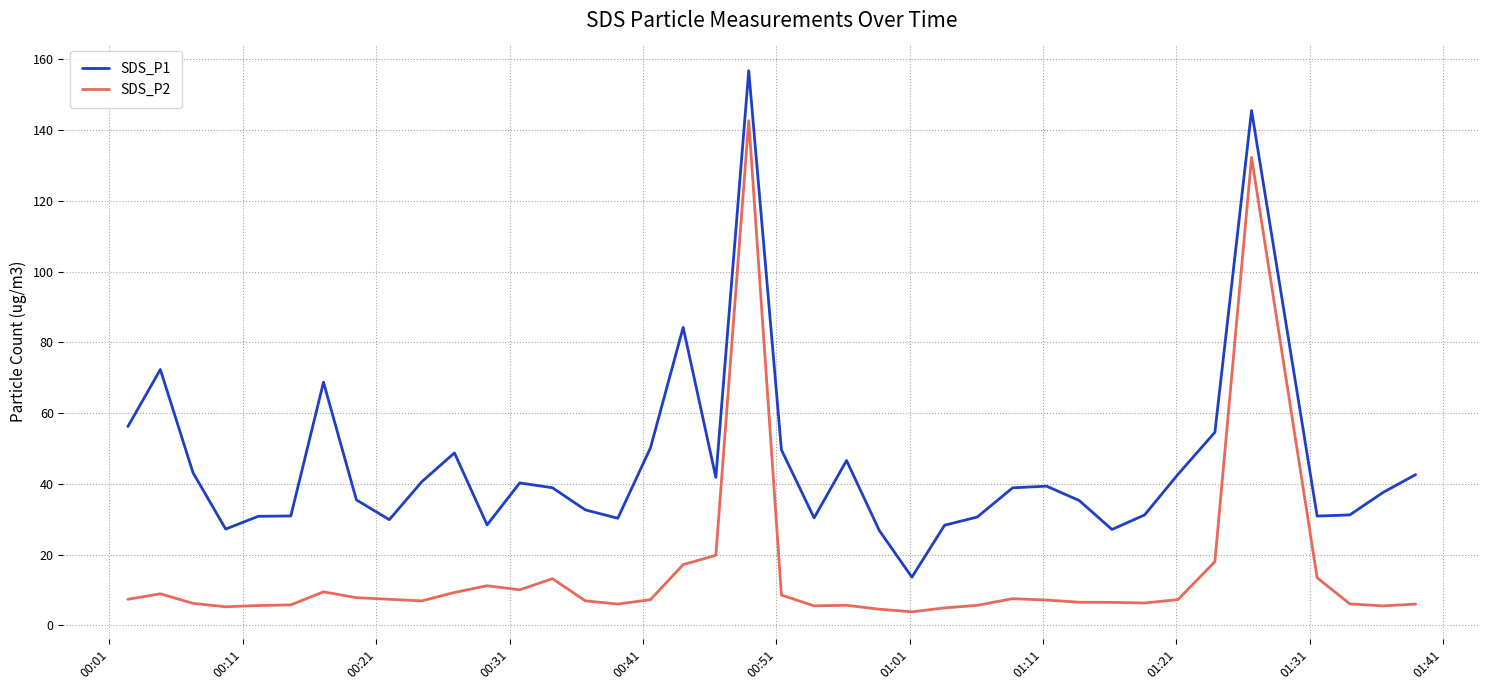

True or false: SDS_P1 and SDS_P2 cross at least once.

False